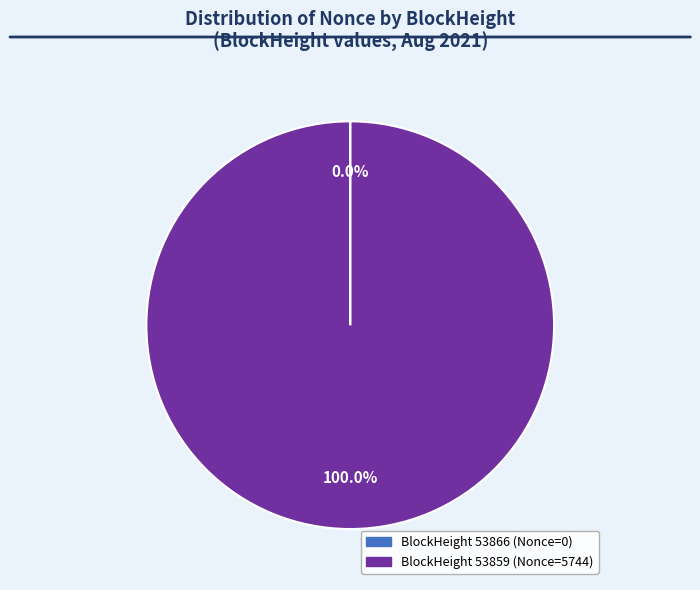

Does any single category account for the majority?

Yes